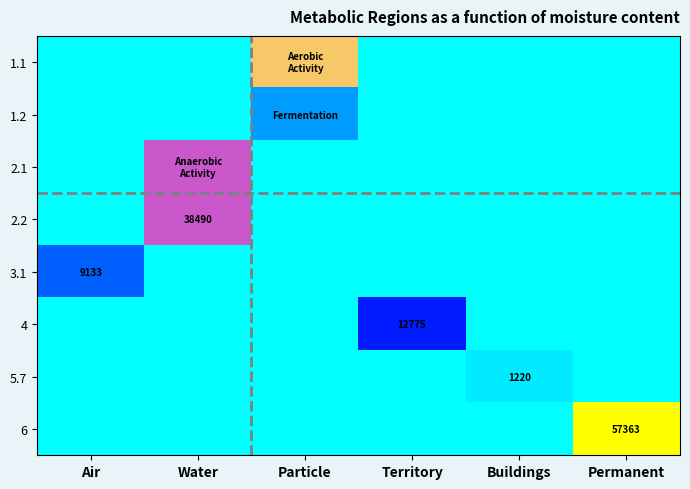

At how many categories does at least one series exceed 13147?

3